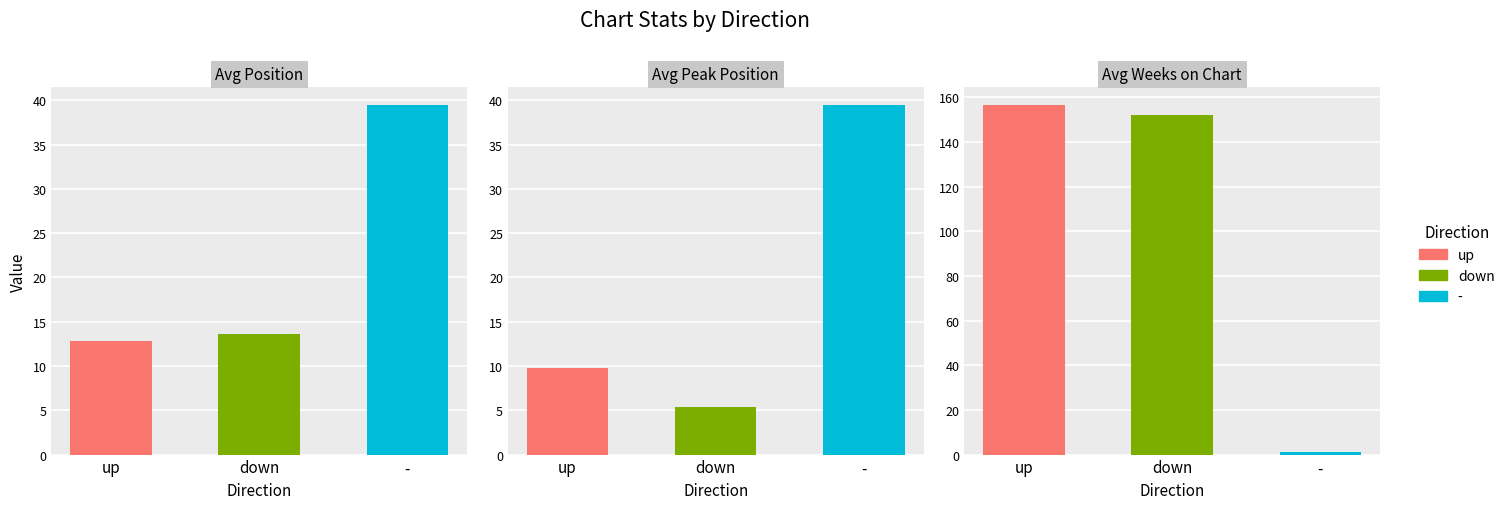

Which series has the largest range (max minus min)?

down